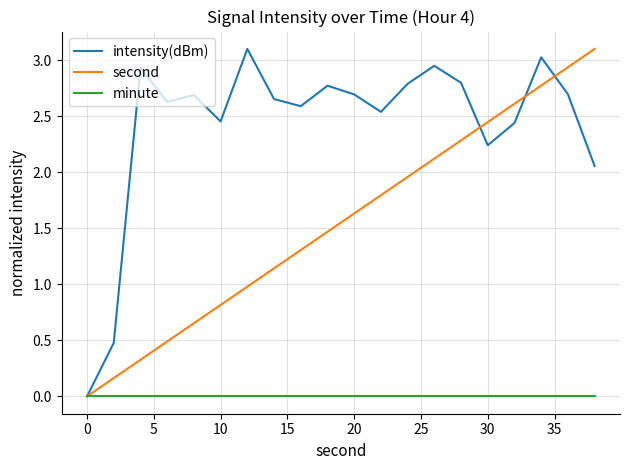

List the series in order of their overall mean, lowest first.

minute, second, intensity(dBm)